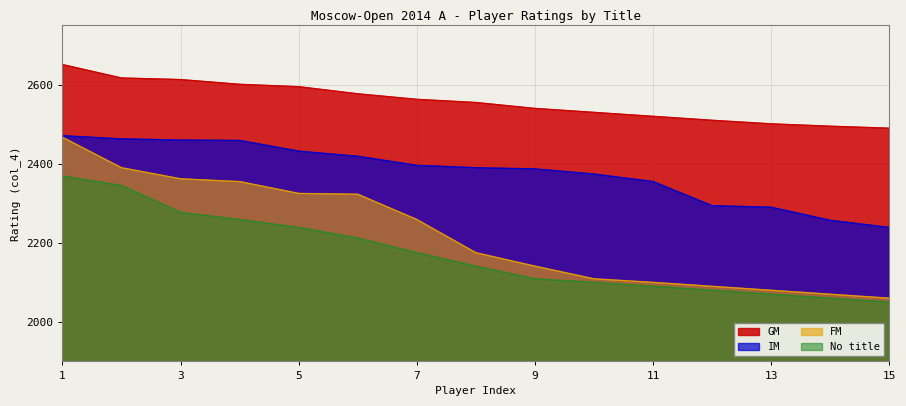

Reading left to right, list all the values displayed in this chart.

GM: 2651	2617	2613	2601	2595	2577	2563	2555	2540	2530	2520	2510	2501	2495	2490
IM: 2471	2463	2460	2459	2432	2419	2396	2390	2387	2374	2355	2294	2290	2257	2239
FM: 2467	2390	2362	2355	2325	2323	2259	2175	2141	2109	2100	2090	2080	2070	2060
No title: 2369	2345	2277	2259	2239	2212	2175	2141	2109	2100	2090	2080	2070	2060	2050